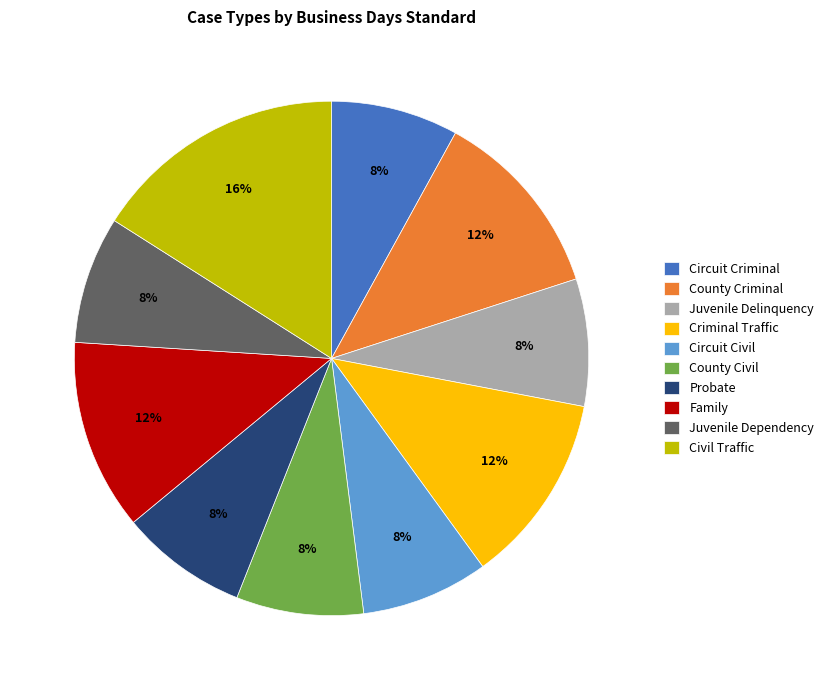

Which category has the biggest portion of the pie?

Civil Traffic